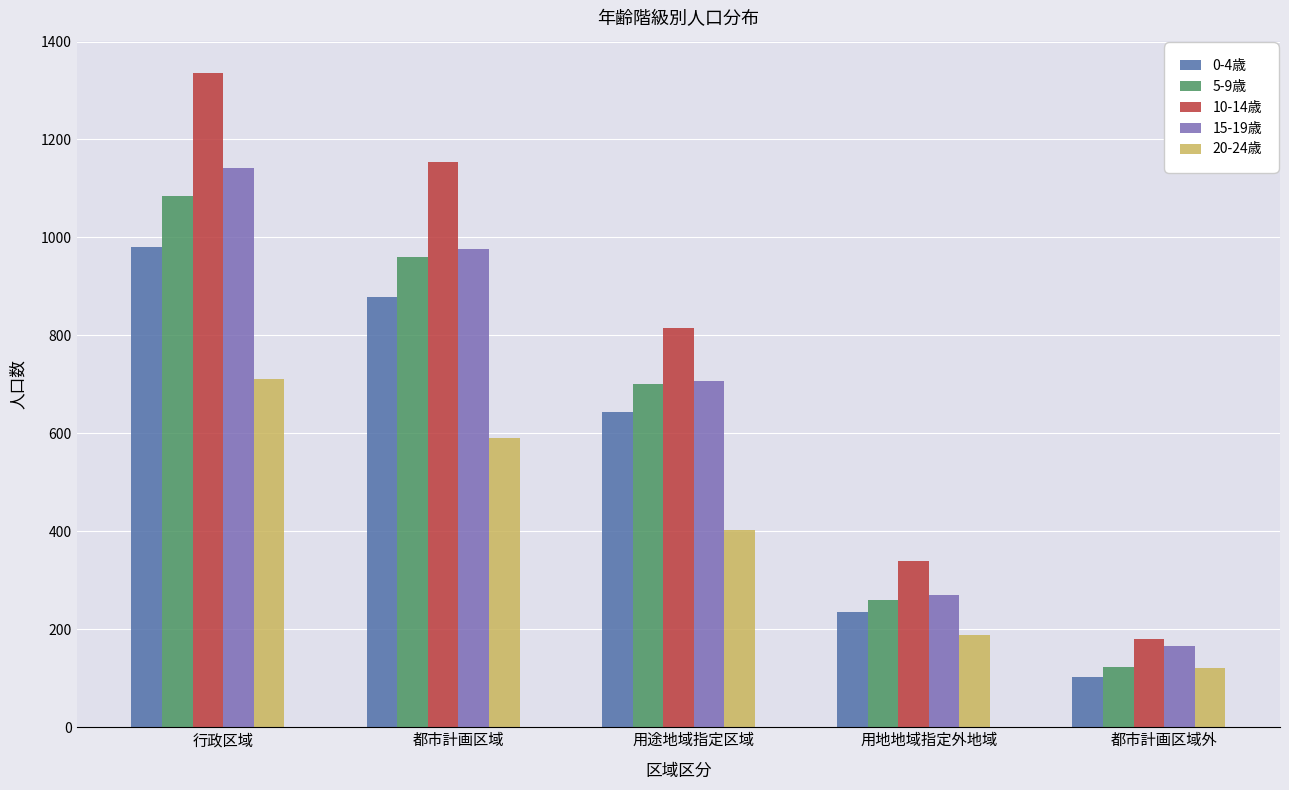

What is the difference between the maximum and minimum values in the 0-4歳 series?

879